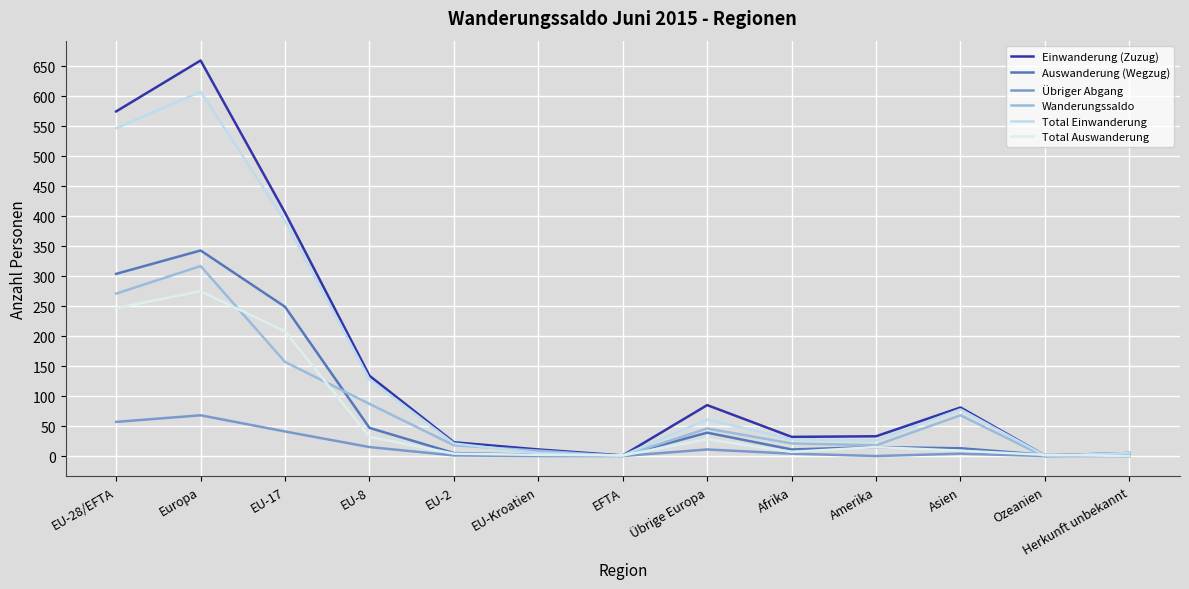

Is this an area chart (filled region under the line)?

No